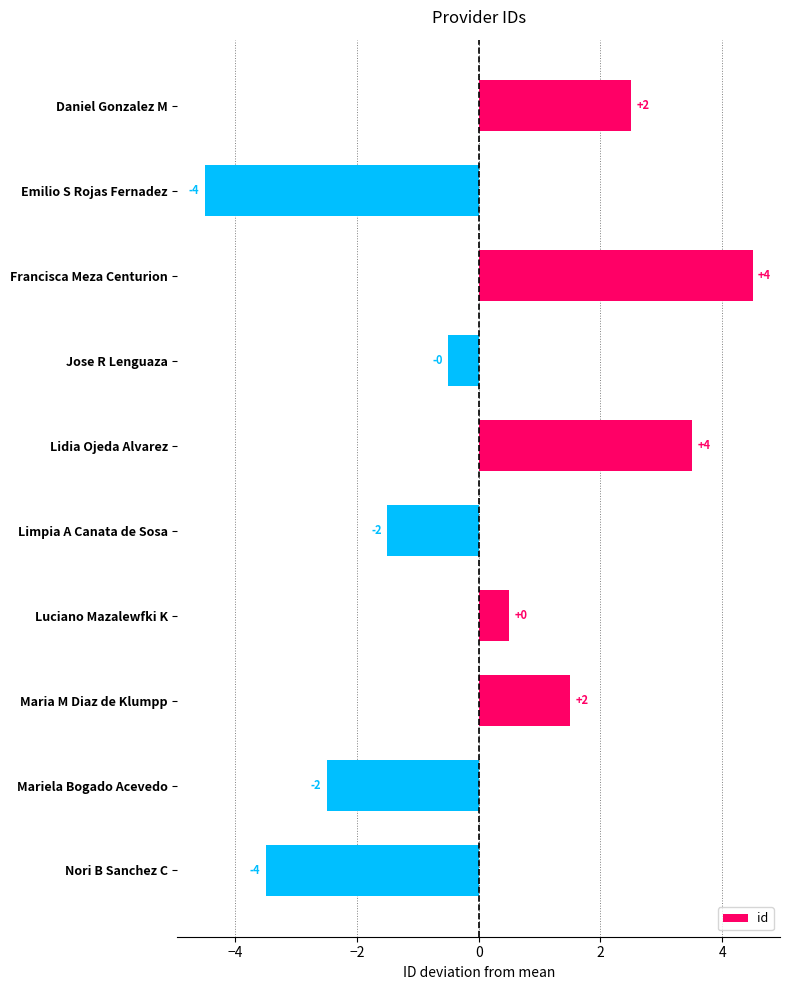

Does the chart contain stacked bars?

No